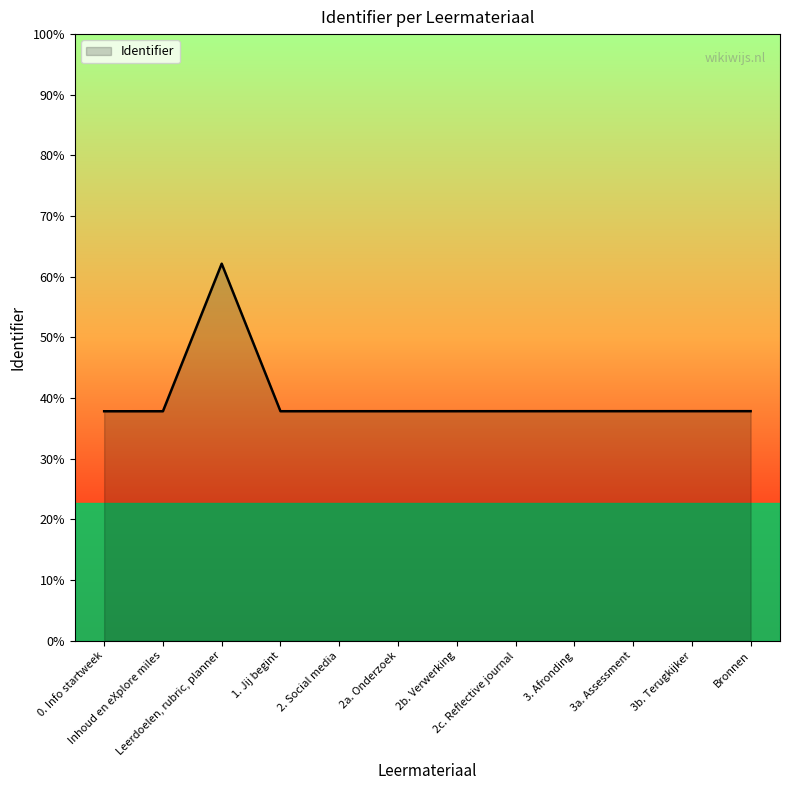

Which label corresponds to the smallest value in the chart?

0. Info startweek